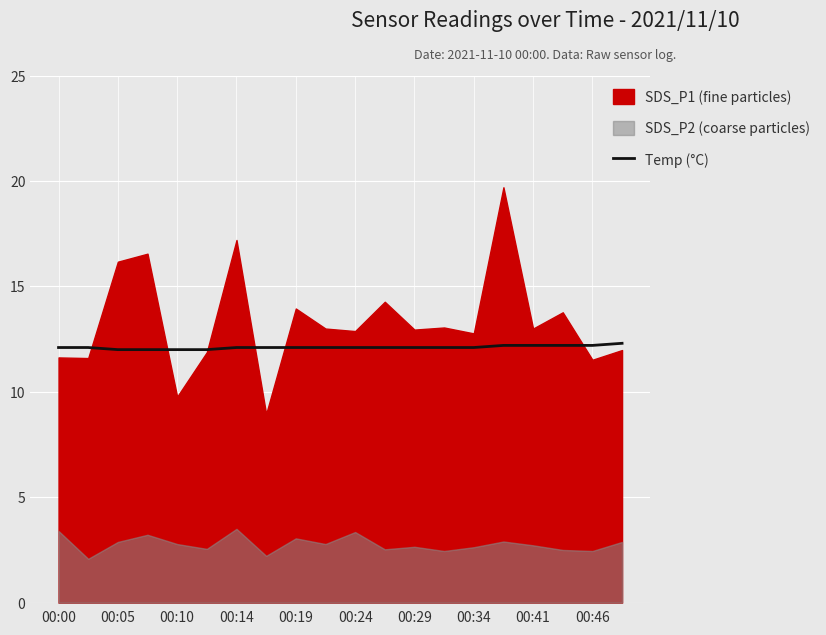

The value of Temp (°C) at 00:46 is 12.2. True or false?

True